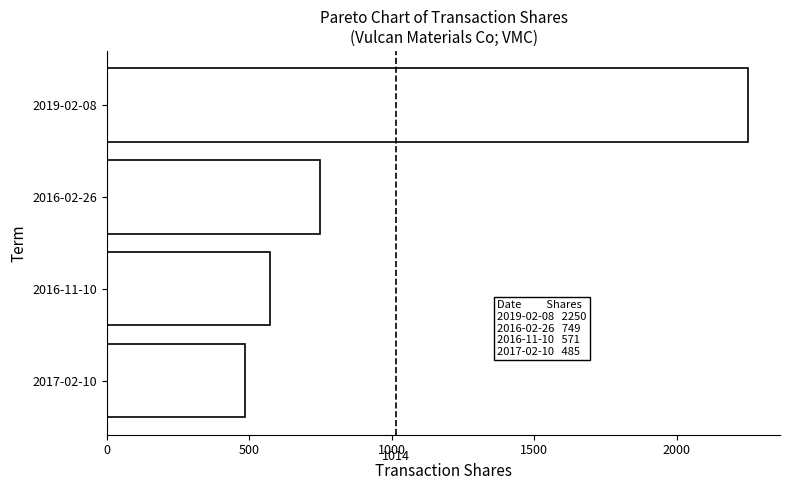

Reading top to bottom, list all the values displayed in this chart.

2250	749	571	485